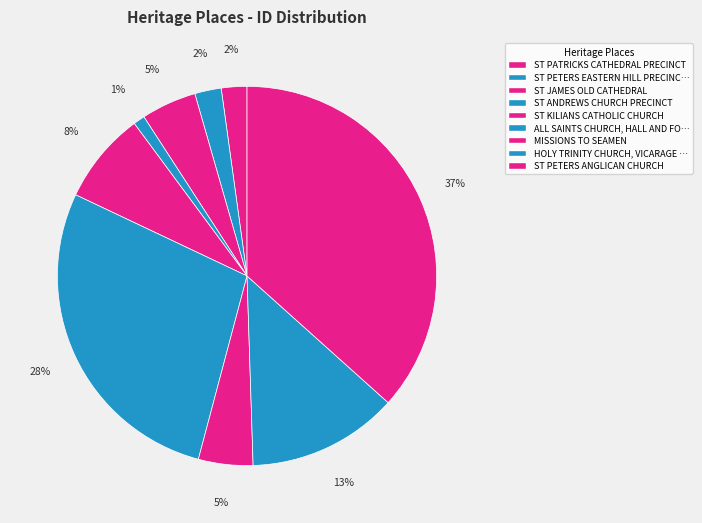

How many slices are in this pie chart?

9